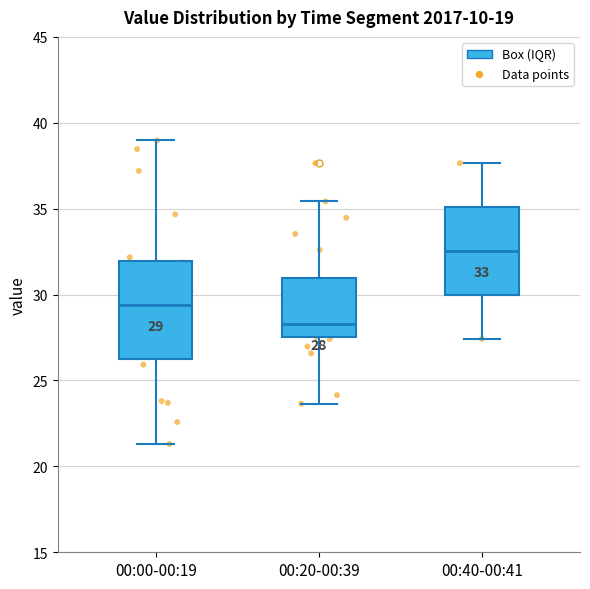

Which box is the tallest, from its lower edge to its upper edge?

00:00-00:19